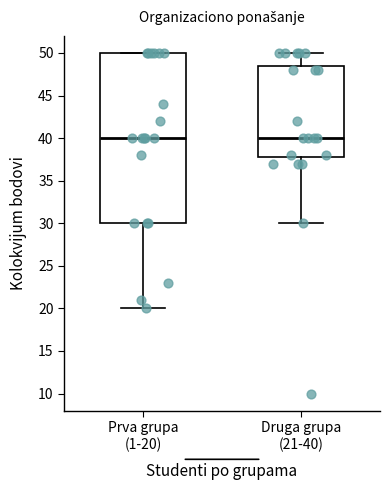

Comparing the boxes themselves (not the whiskers), which one is the tallest?

Prva grupa (1-20)